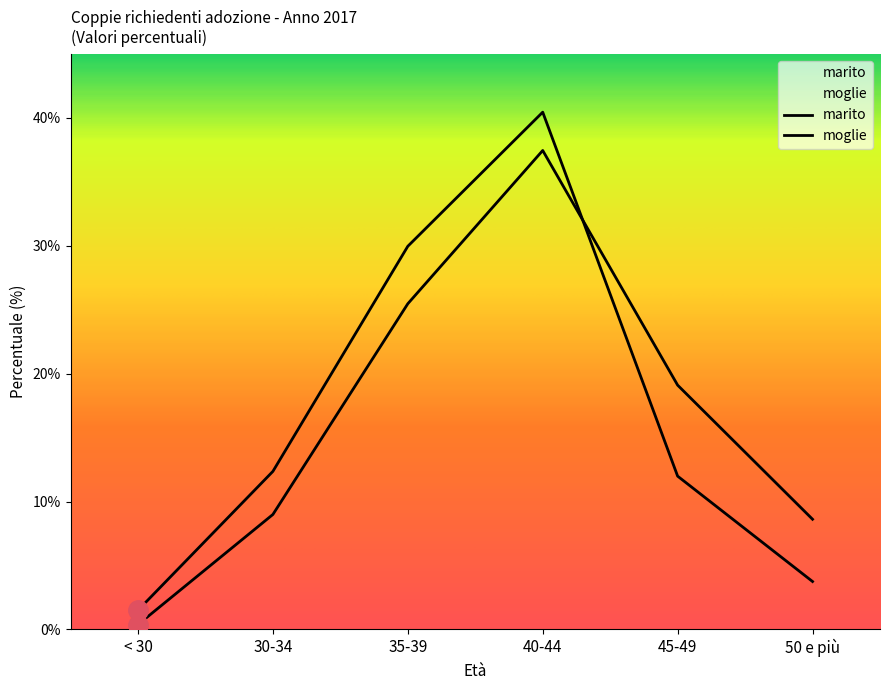

What is the value of the marito point at the 6th from the left?

8.6